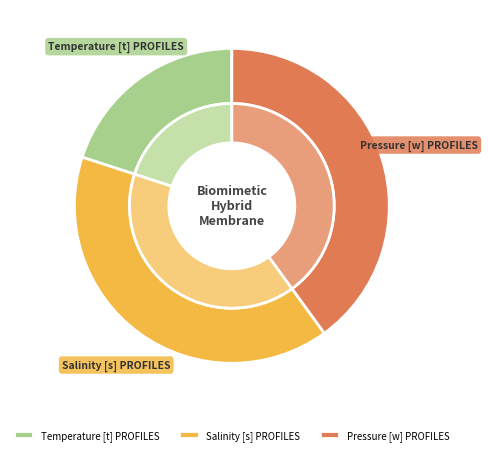

Approximately how many times larger is the value at Temperature [t] PROFILES compared to Salinity [s] PROFILES?

0.5